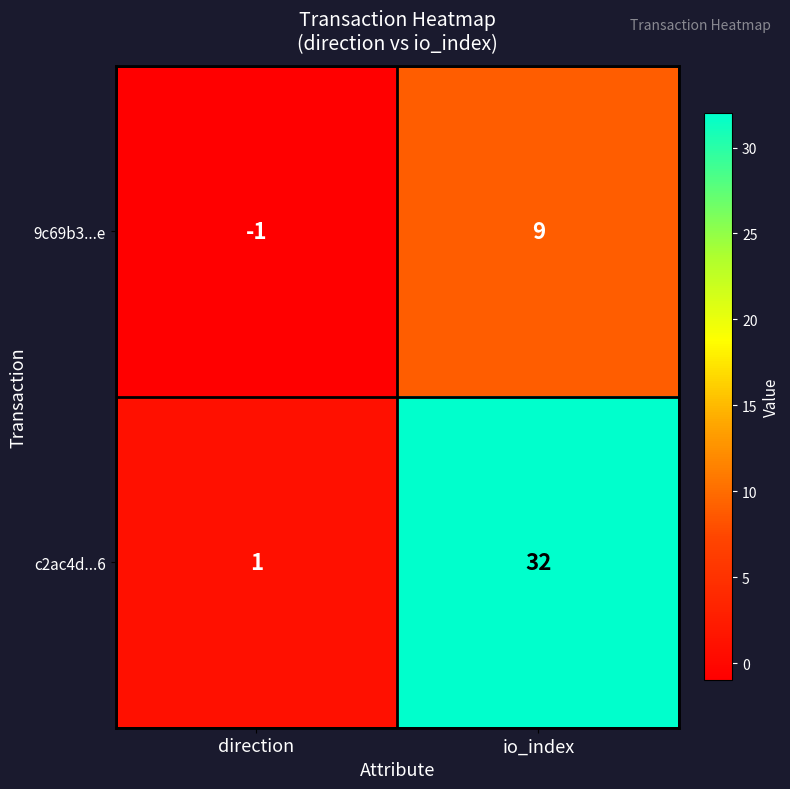

Rank the series by their maximum value, from highest to lowest.

c2ac4d...6, 9c69b3...e